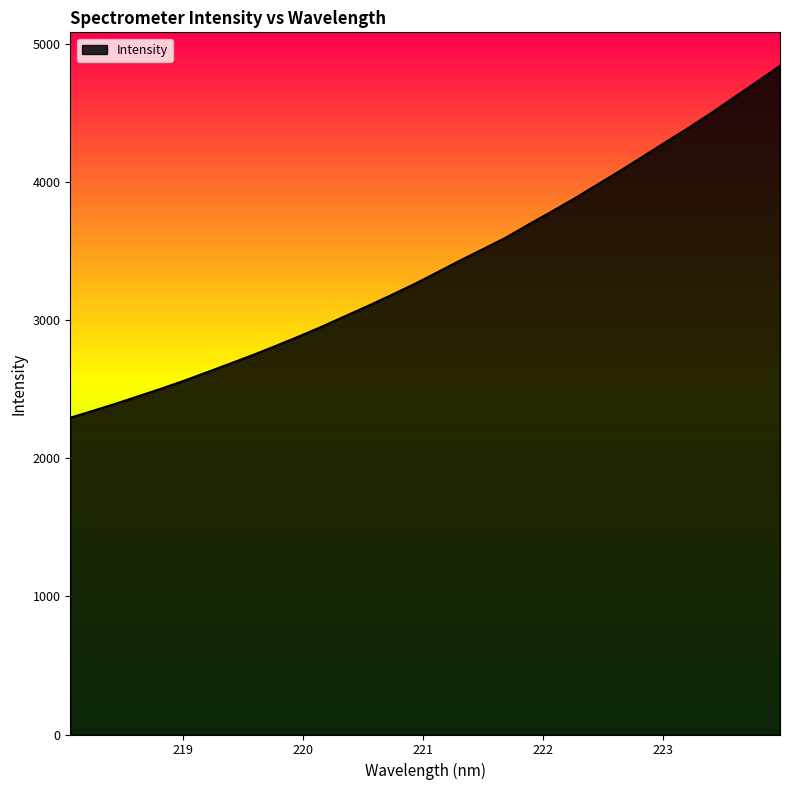

What is the greatest value displayed?

4839.7